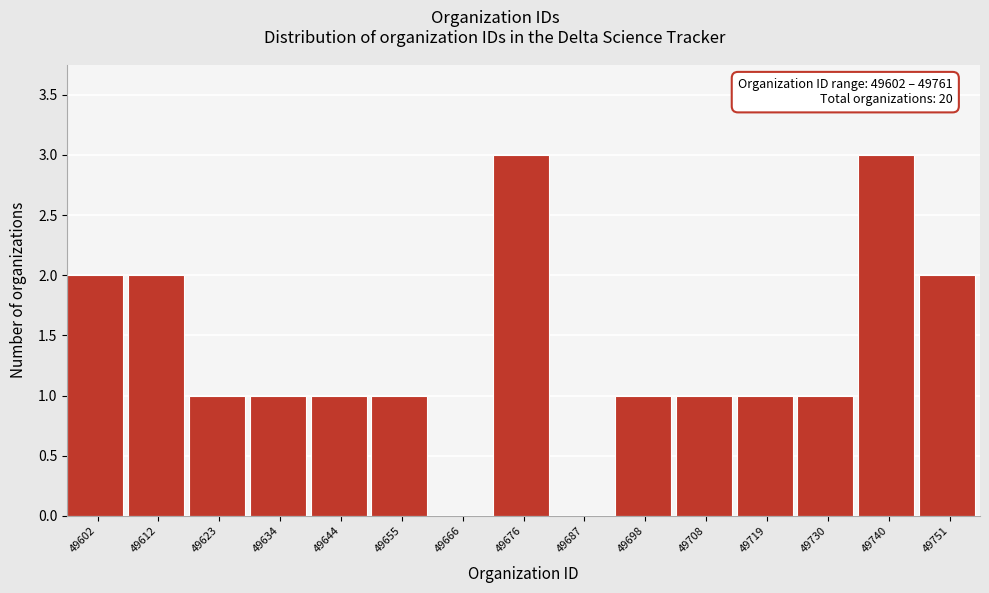

Reading left to right, list all the values displayed in this chart.

49602=2	49612=2	49623=1	49634=1	49644=1	49655=1	49666=0	49676=3	49687=0	49698=1	49708=1	49719=1	49730=1	49740=3	49751=2